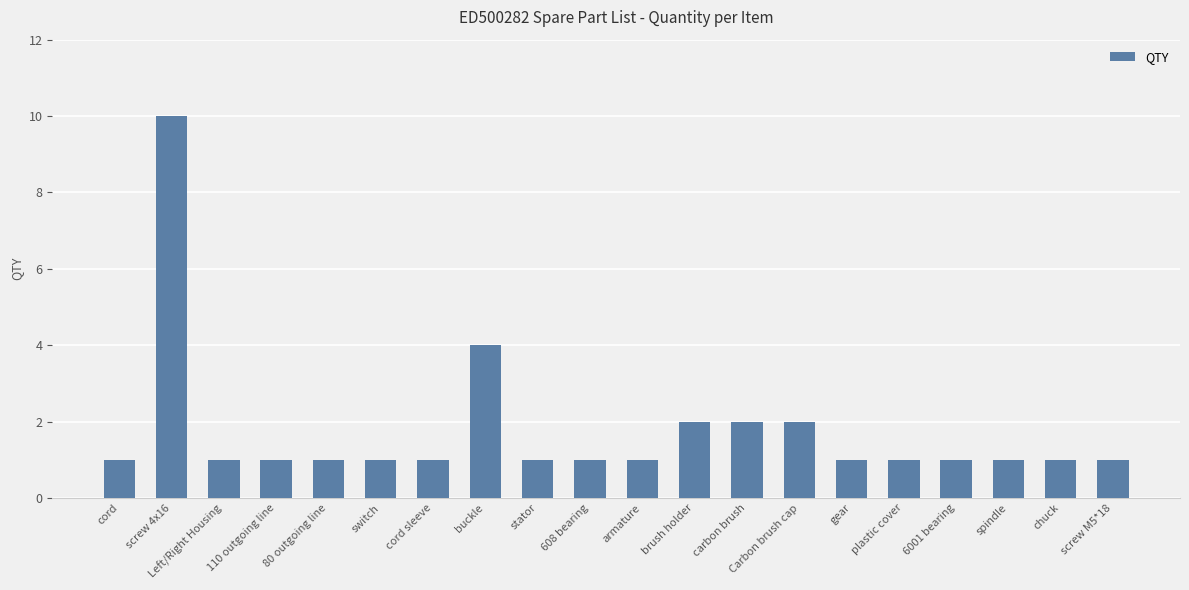

What is the value of the 6th bar from the left?

1